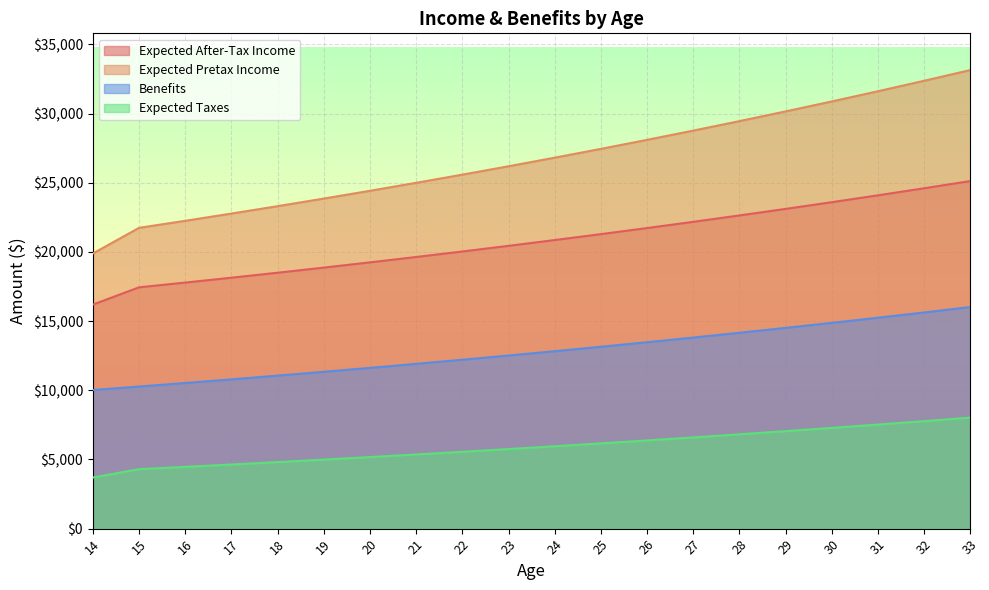

Is the value of Expected Taxes at 27 greater than the value of Expected Pretax Income at 24?

No